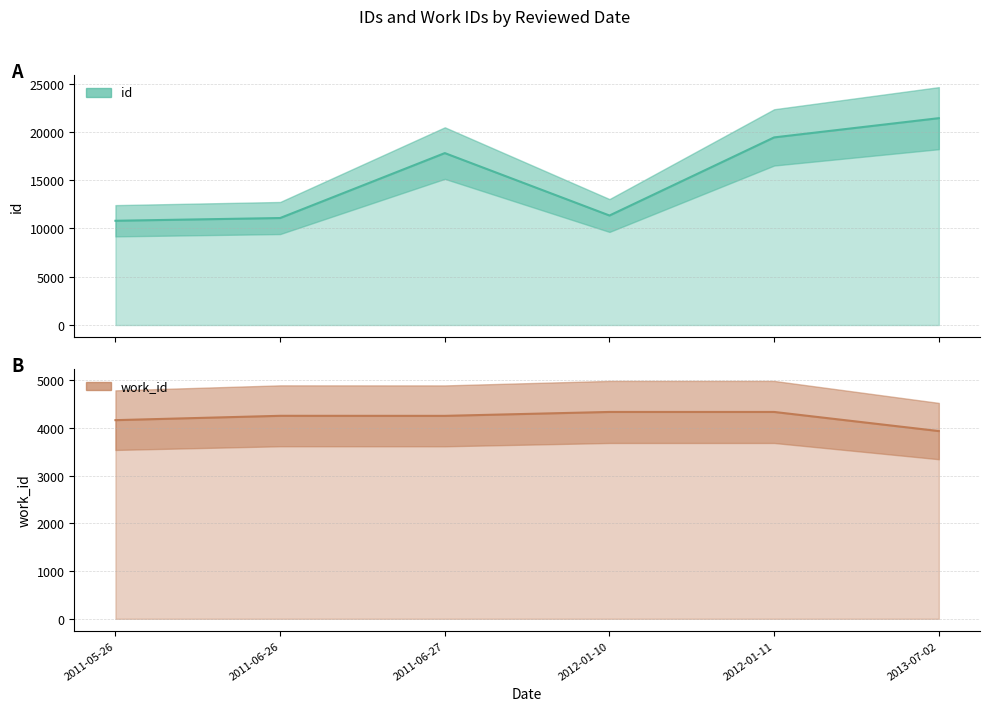

Is it true that work_id equals 4339 at 2012-01-10?

True